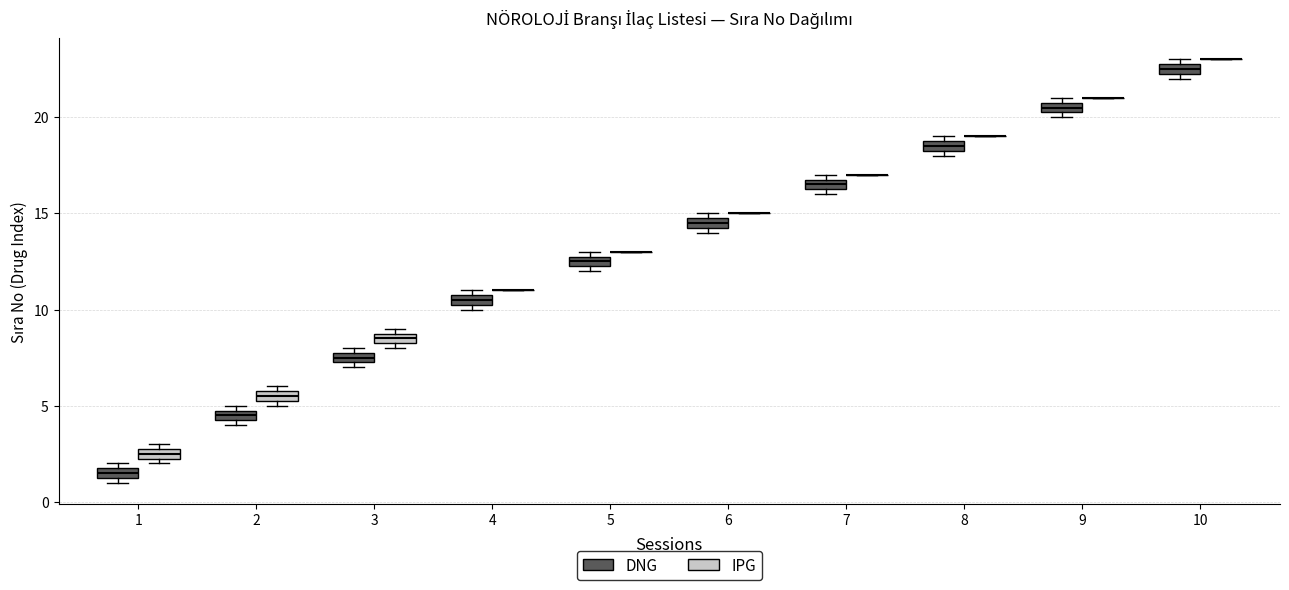

Where is the lower edge of the box for 4 (DNG) on the y-axis? The values are not printed on the chart, so give them approximately, as read against the axis.

10.5